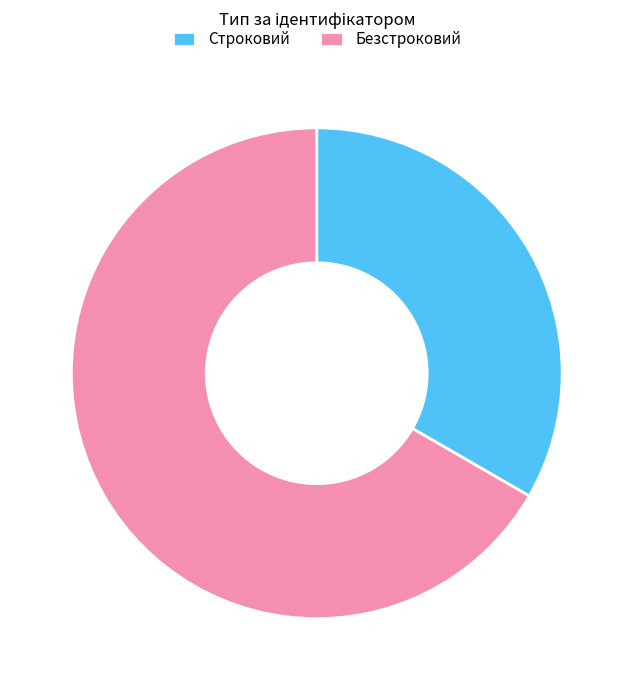

Count the number of slices in the pie.

2